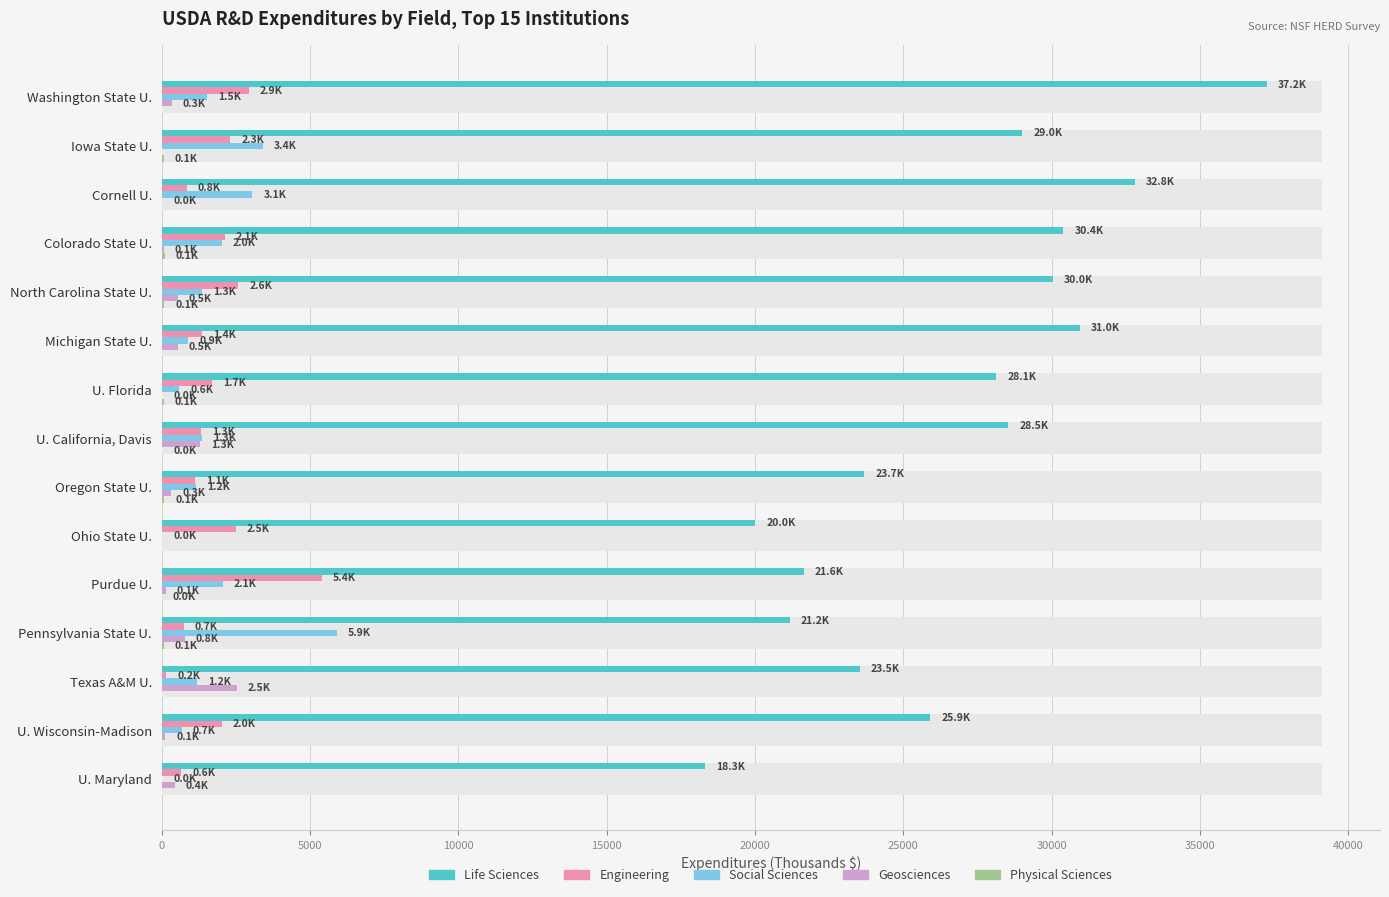

The value of Physical Sciences at U. Florida is 66. True or false?

True